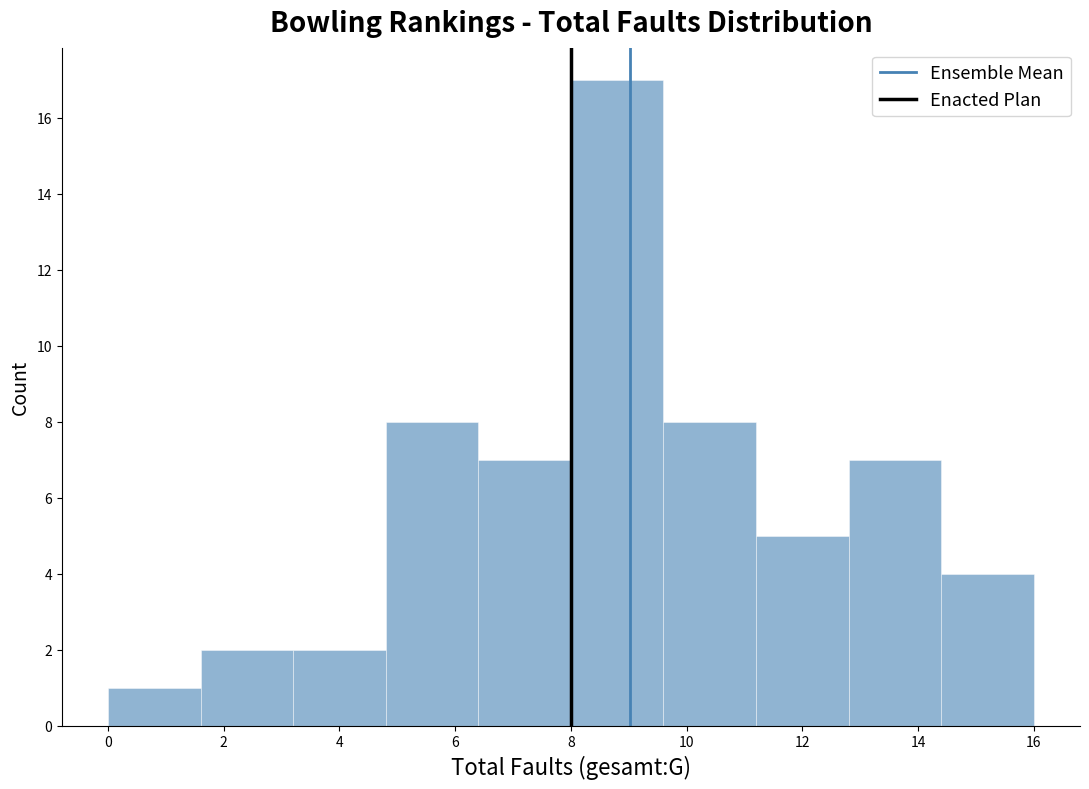

Over which range of the x-axis is the bar tallest?

8.0 to 9.6